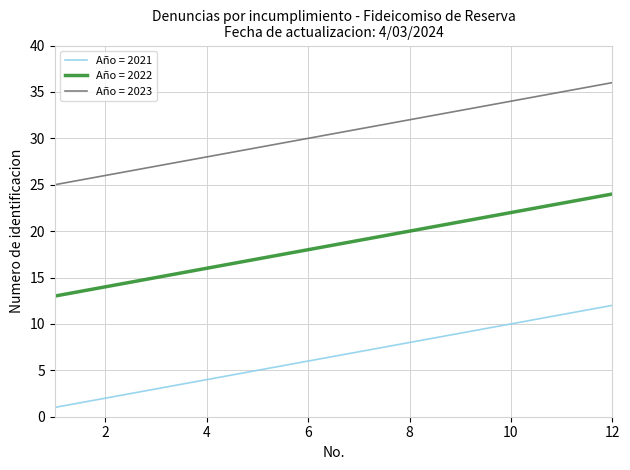

True or false: Año = 2022 and Año = 2023 cross at least once.

False